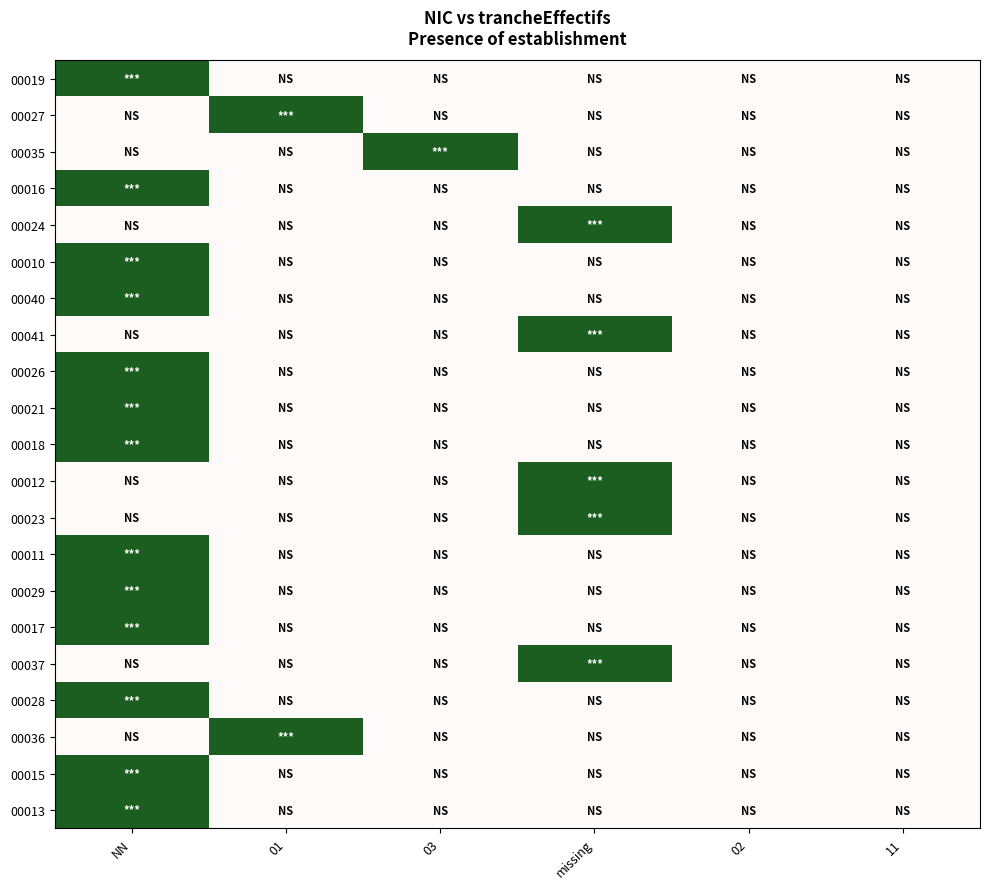

Between NN and 02, which series saw the biggest shift?

00019